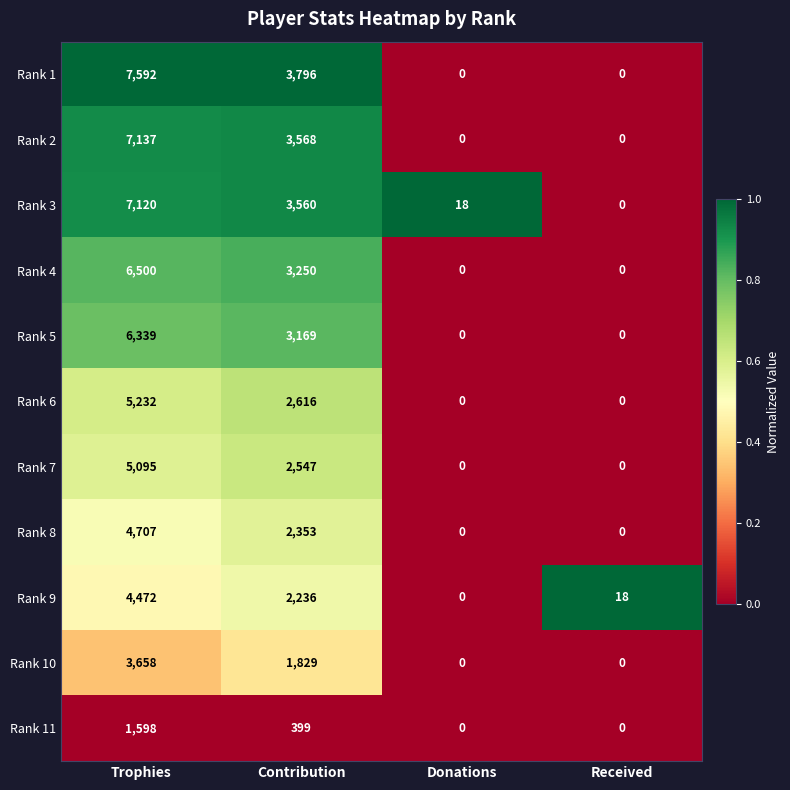

What is the sum of the Rank 1 values at Contribution and Donations?

3796